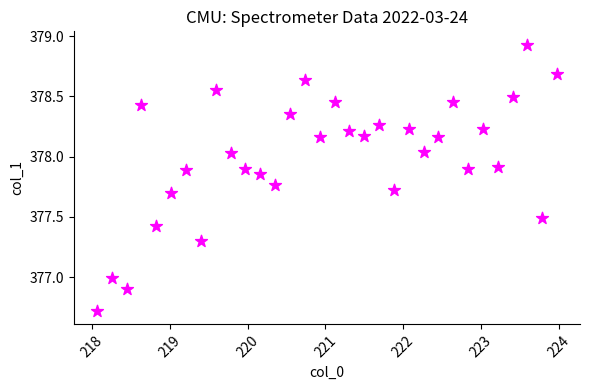

What is the range of X values (max minus min)?

5.9